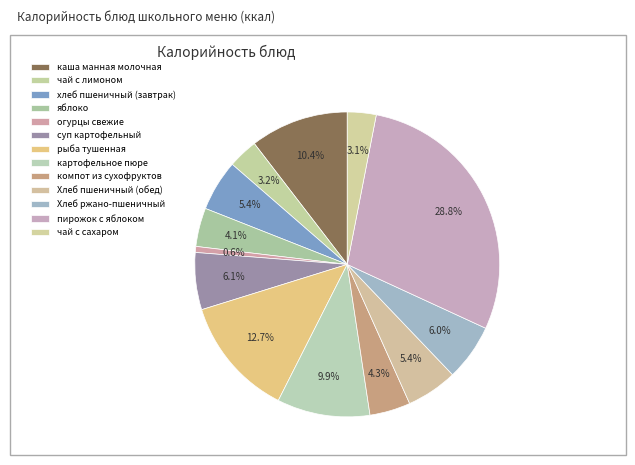

Does рыба тушенная account for over 50% of the chart?

No